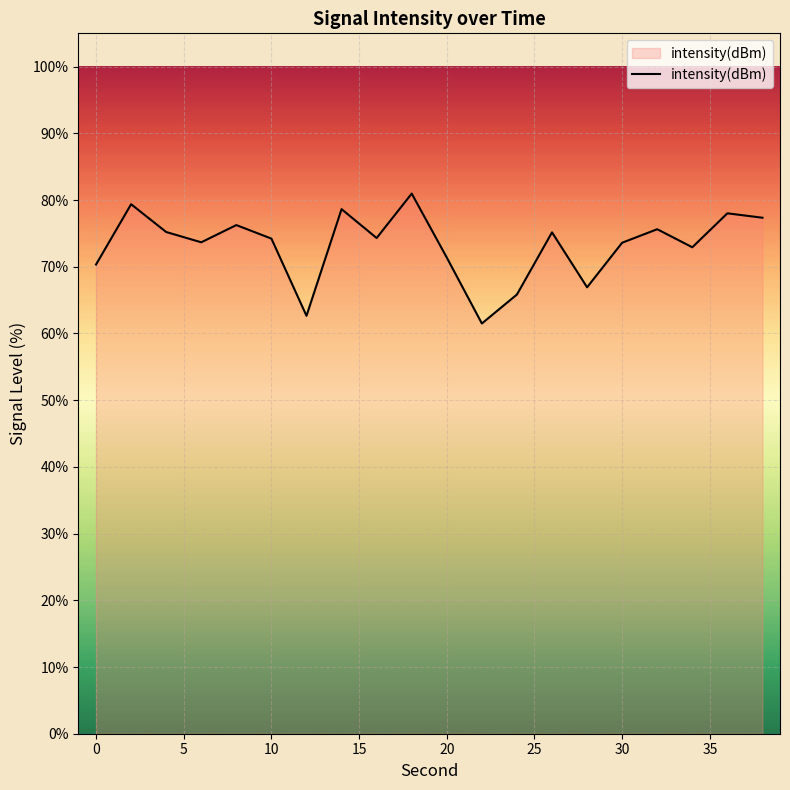

Is this an area chart (filled region under the line)?

No